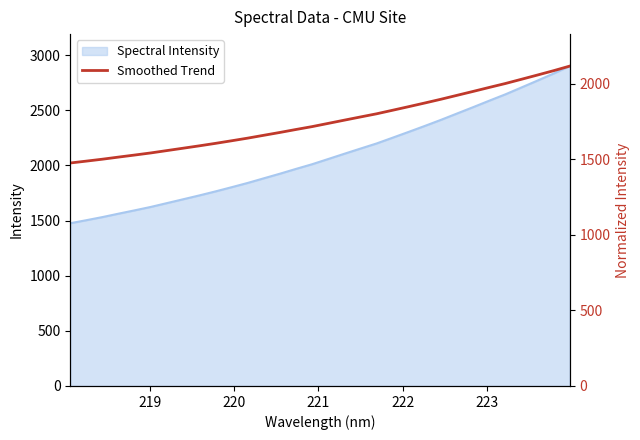

What is the minimum value for Spectral Intensity?

1475.9